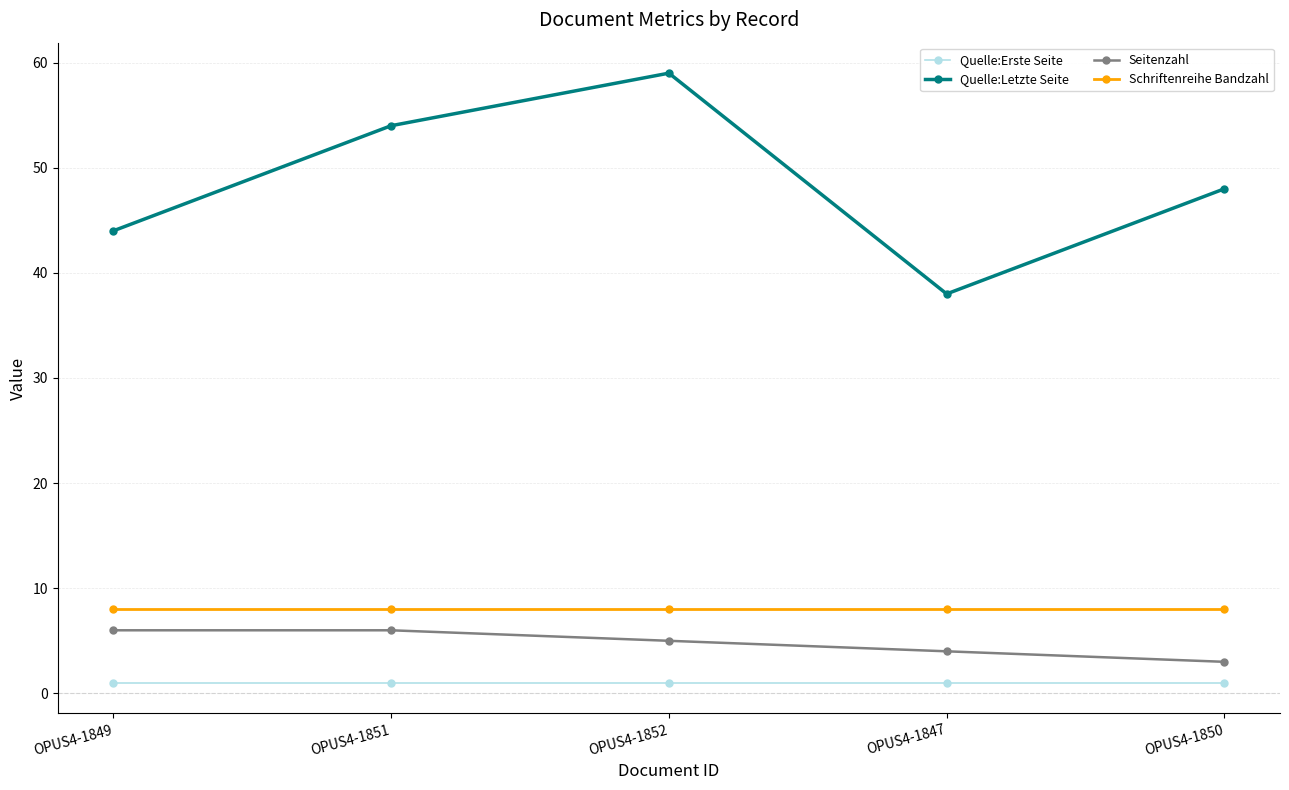

How many lines are shown in the chart?

4